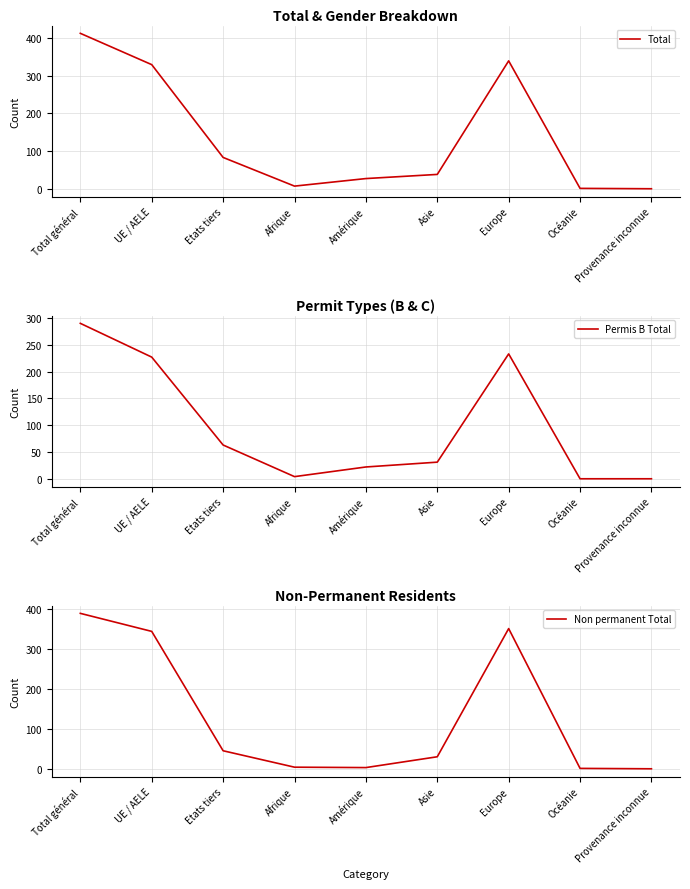

What value does the Permis B Total series have at Etats tiers, to the nearest 10?

60